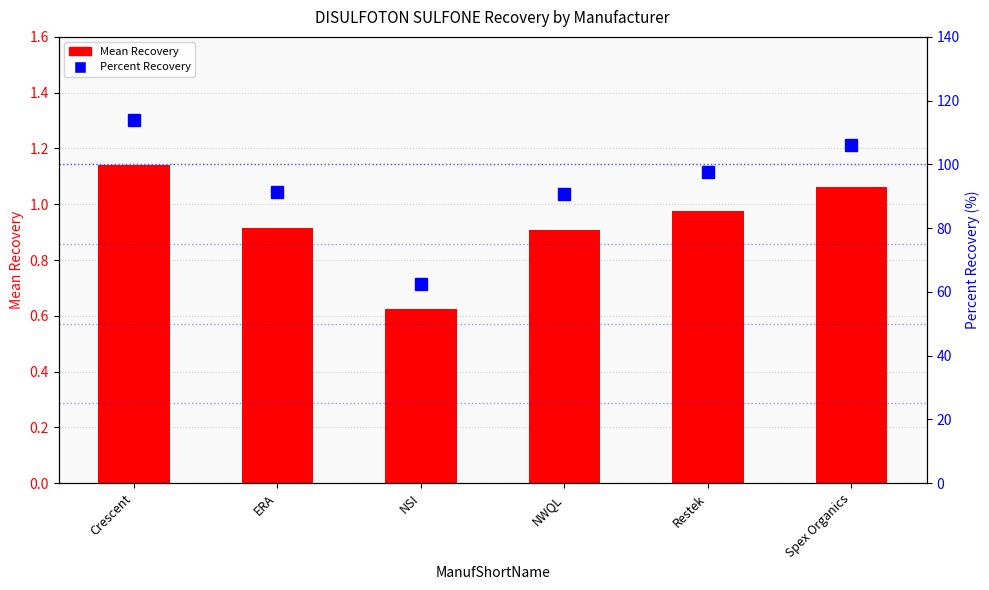

Rank the series by their average value, from lowest to highest.

Mean Recovery, Percent Recovery